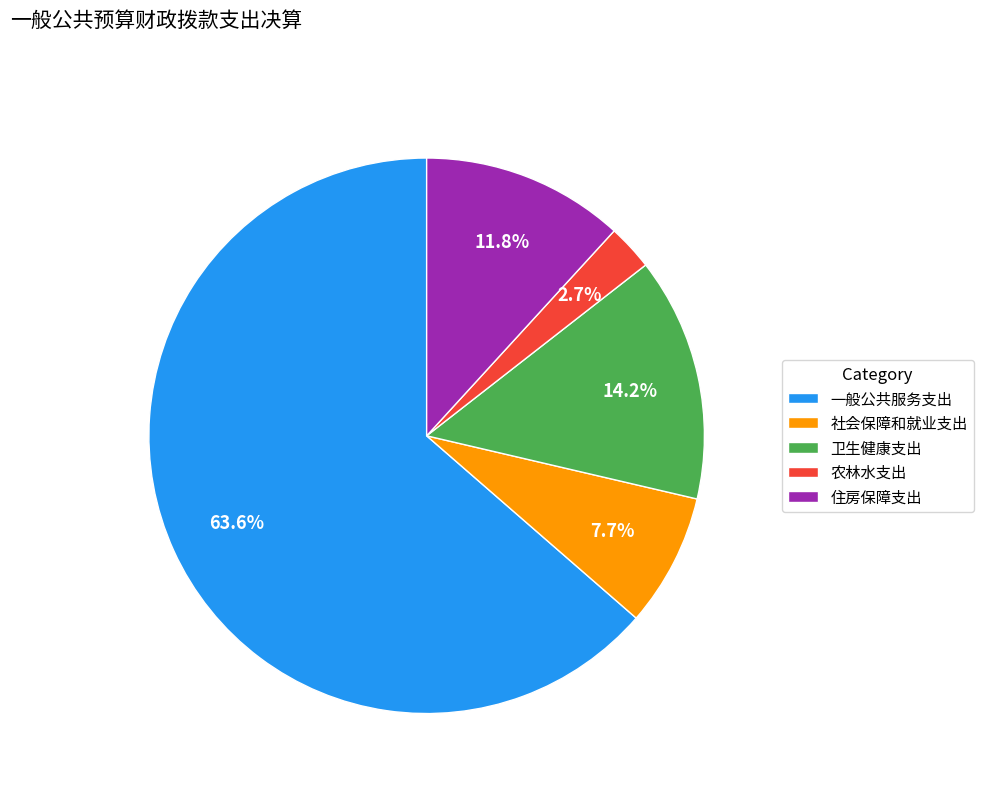

How many slices are in this pie chart?

5